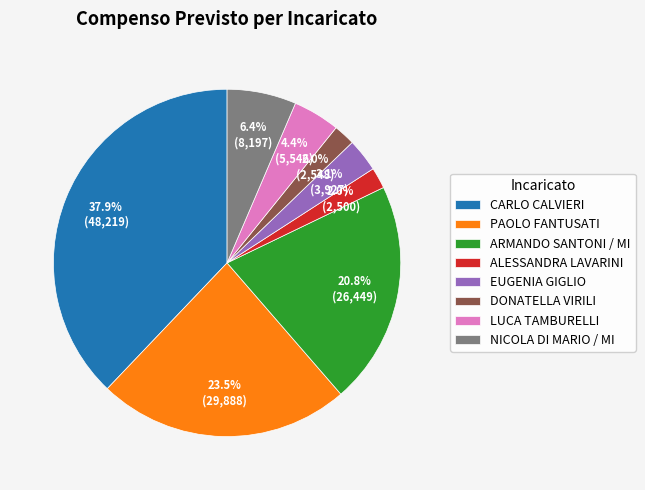

Which slice is the largest?

CARLO CALVIERI